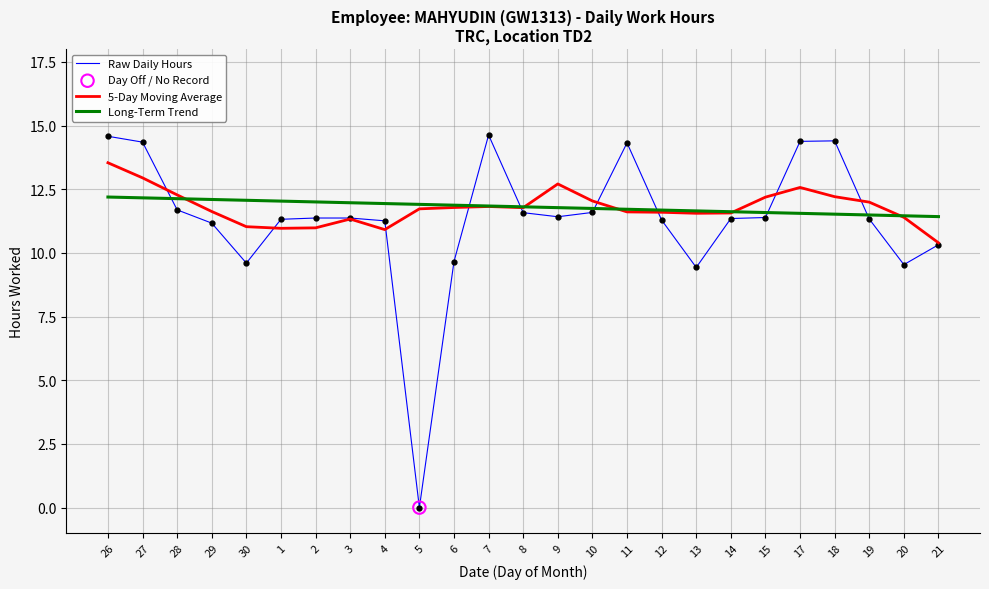

Which series has the widest spread of values?

Raw Daily Hours